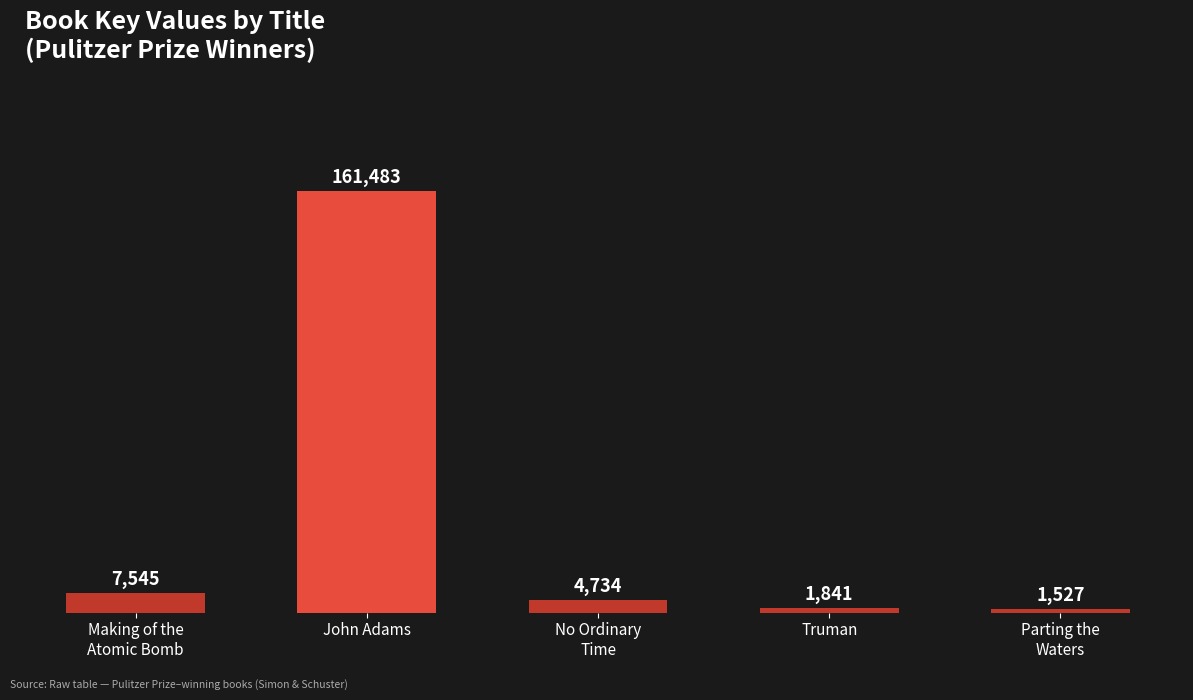

What is the change in value from John Adams to Truman?

-159642